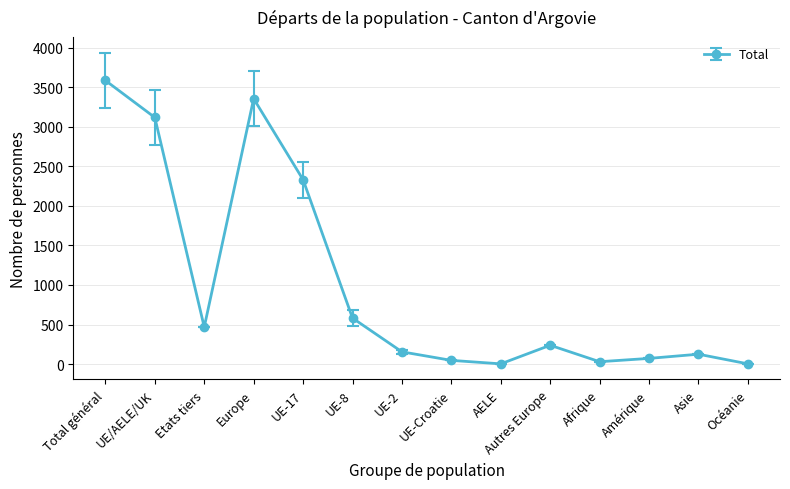

True or false: the data has more than 1 interior local peaks.

True